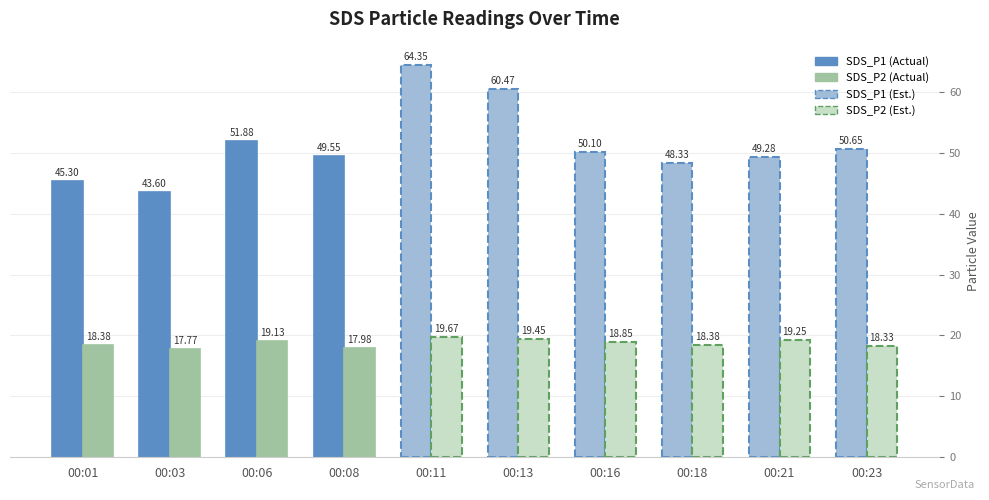

How many bars are there in total?

20